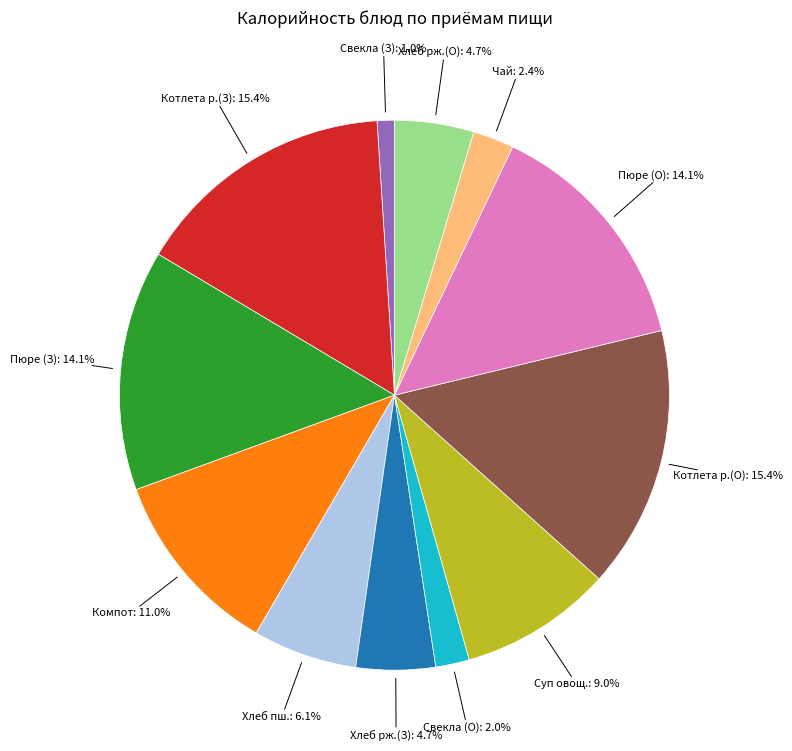

Is there a majority slice in this chart?

No